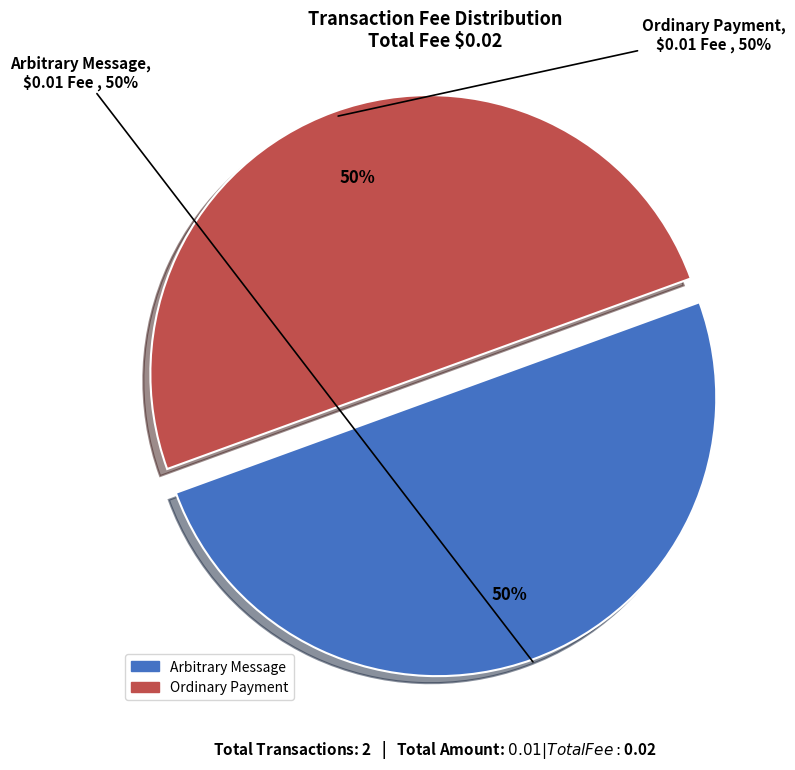

Does Arbitrary Message
(Height 1138801) represent more than half of the total?

No